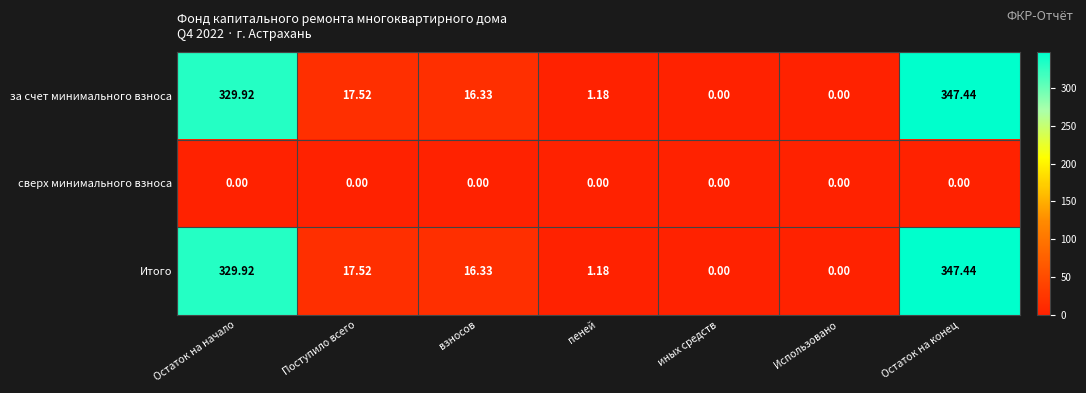

At which category is the sum across all series the highest?

Остаток на конец